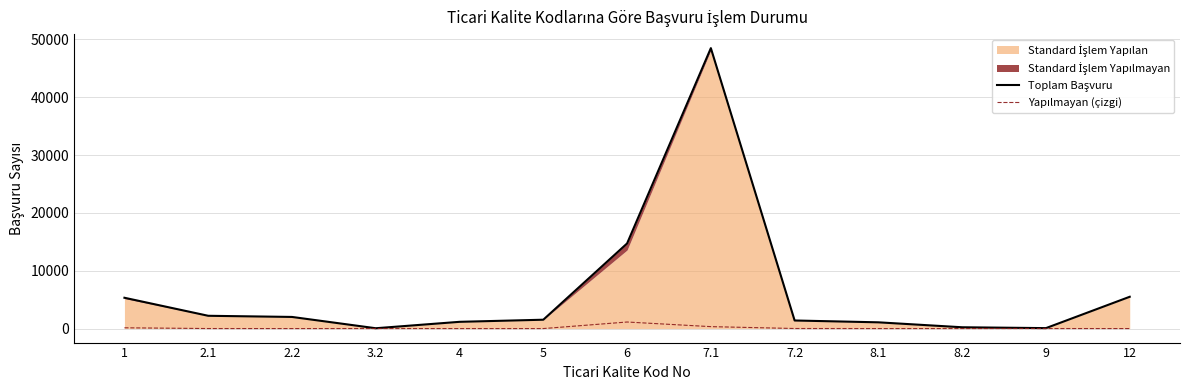

Which series changed the most between 5 and 9?

Toplam Başvuru